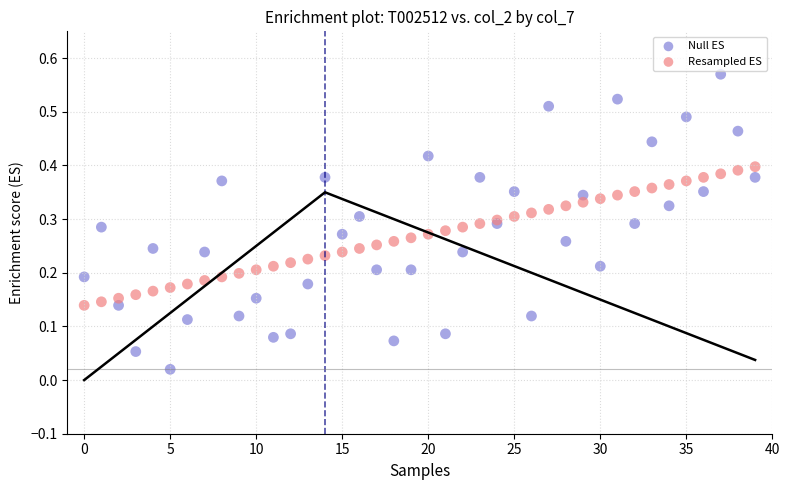

What are all the series names shown in the legend?

Null ES, Resampled ES